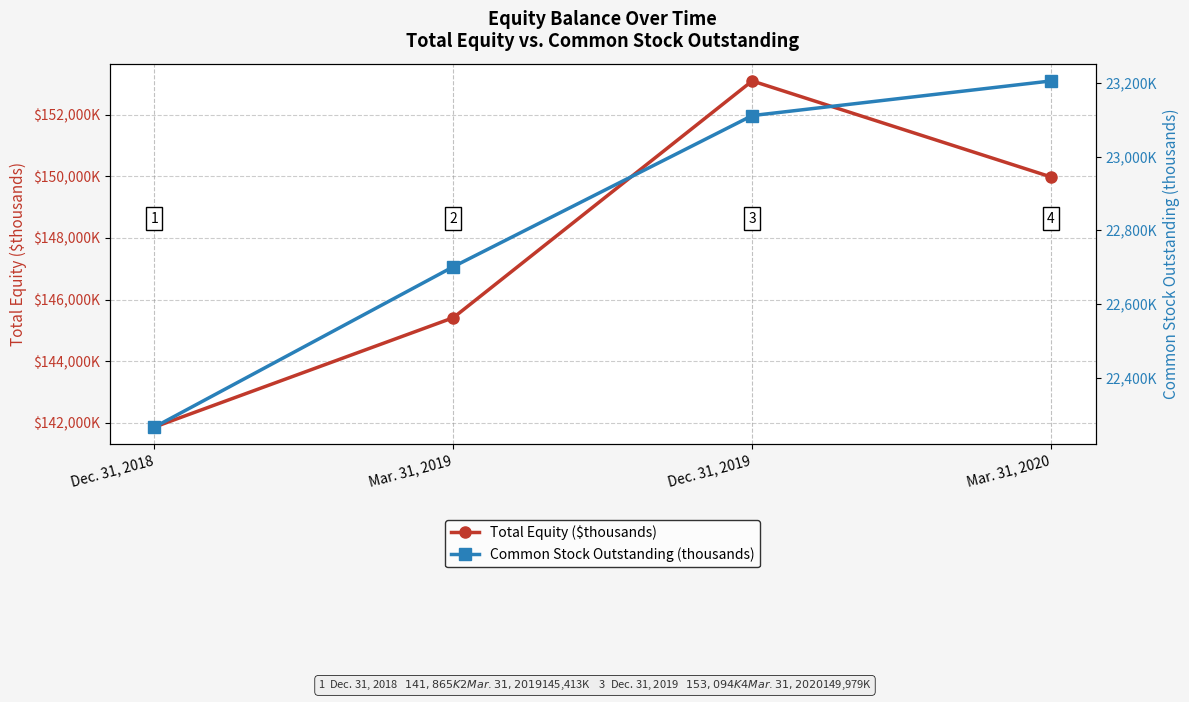

What is the label of the 3rd point from the right?

Mar. 31, 2019